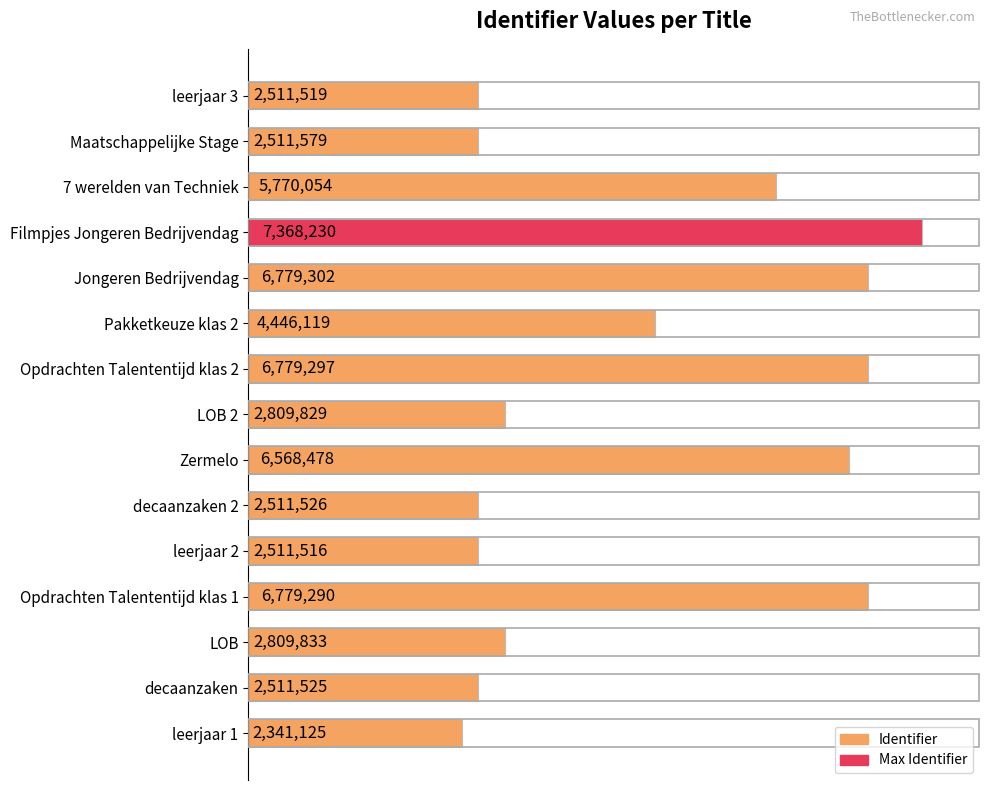

Does the chart contain any negative values?

No